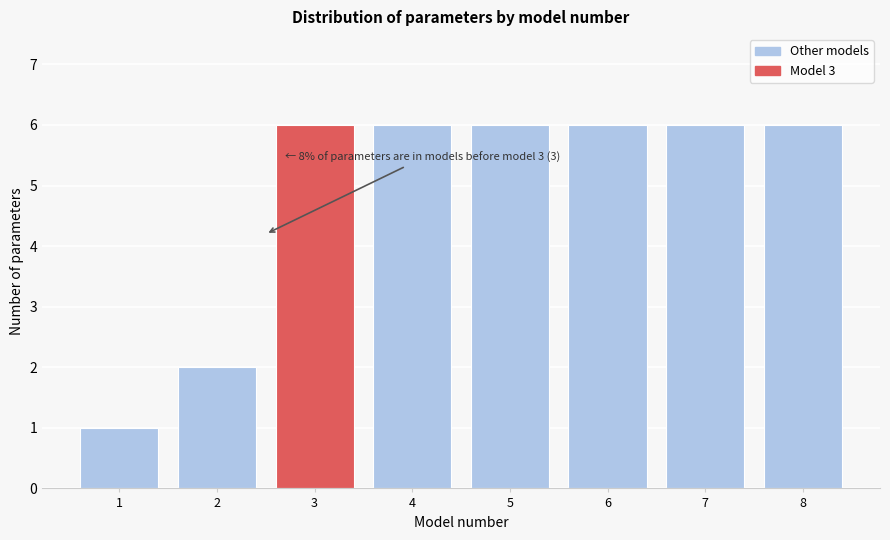

Reading right to left, list all the values displayed in this chart.

8=6	7=6	6=6	5=6	4=6	3=6	2=2	1=1